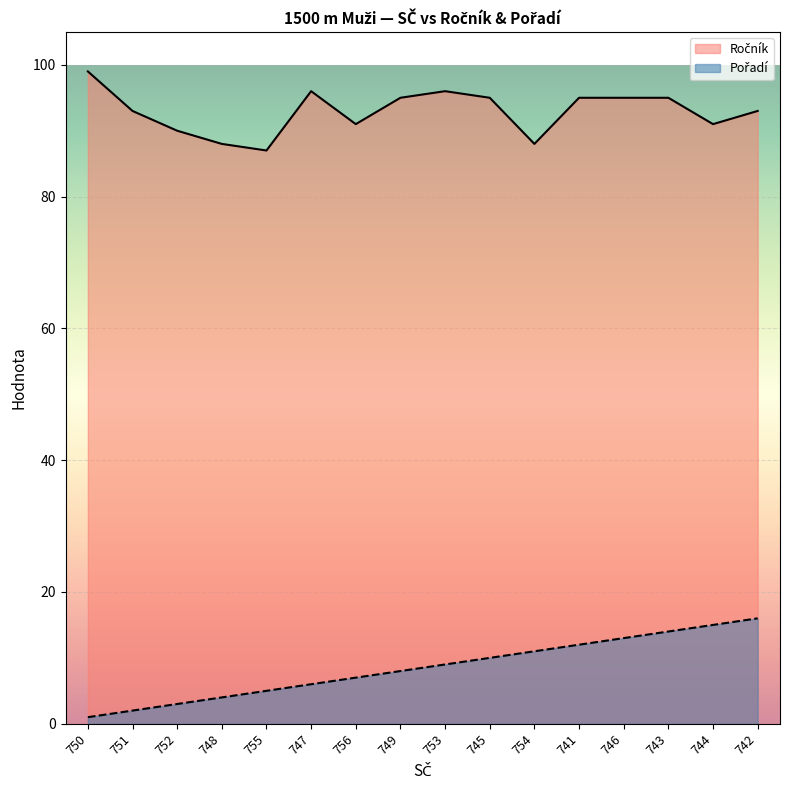

True or false: Ročník and Pořadí intersect in this chart.

False